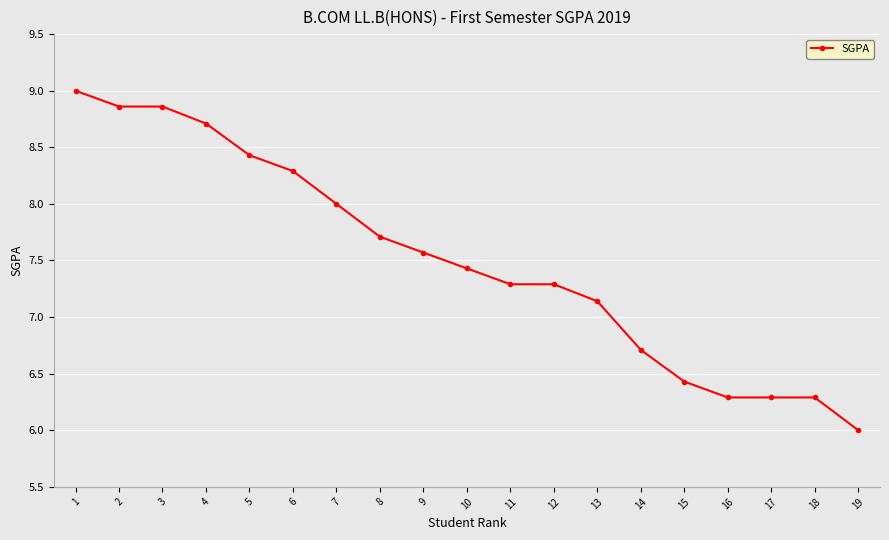

Between 15 and 4, which is larger?

4